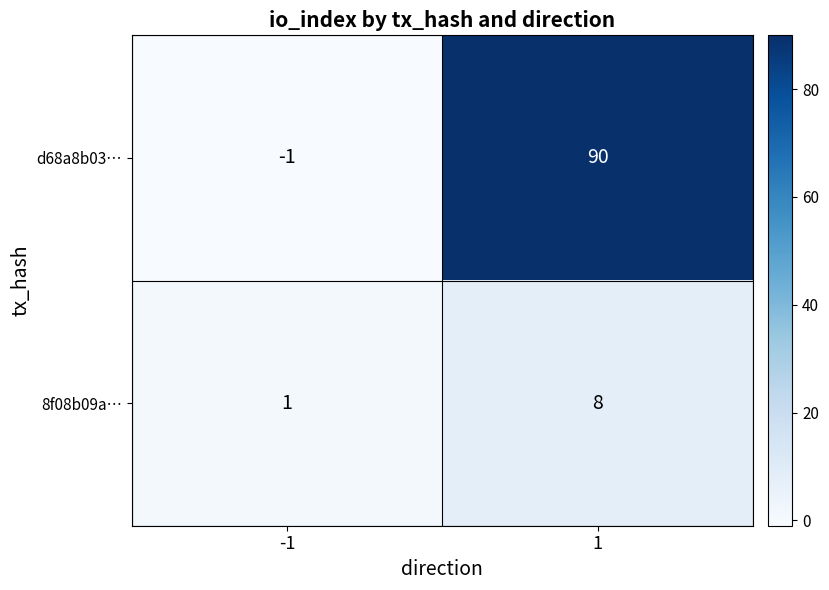

Rank the series at -1 from lowest to highest value.

d68a8b03…, 8f08b09a…